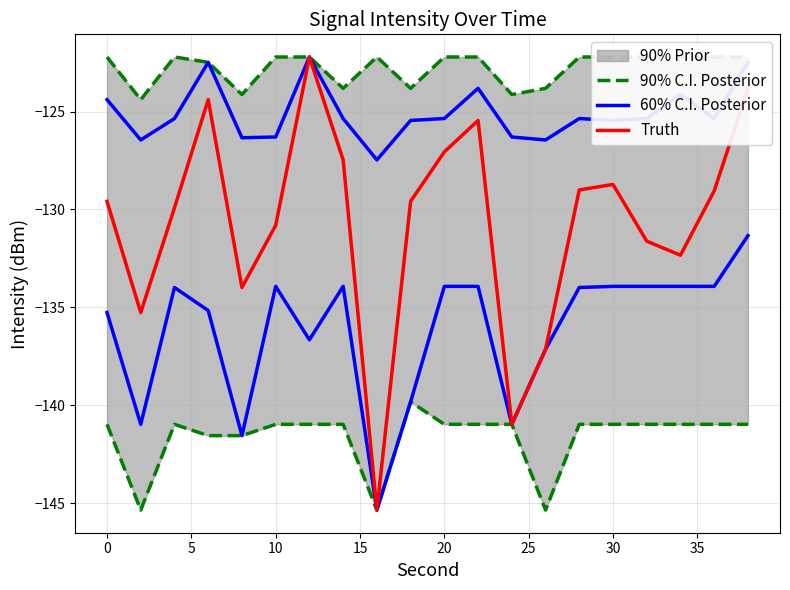

What is the sum of all 60% C.I. Posterior values?

-2501.9